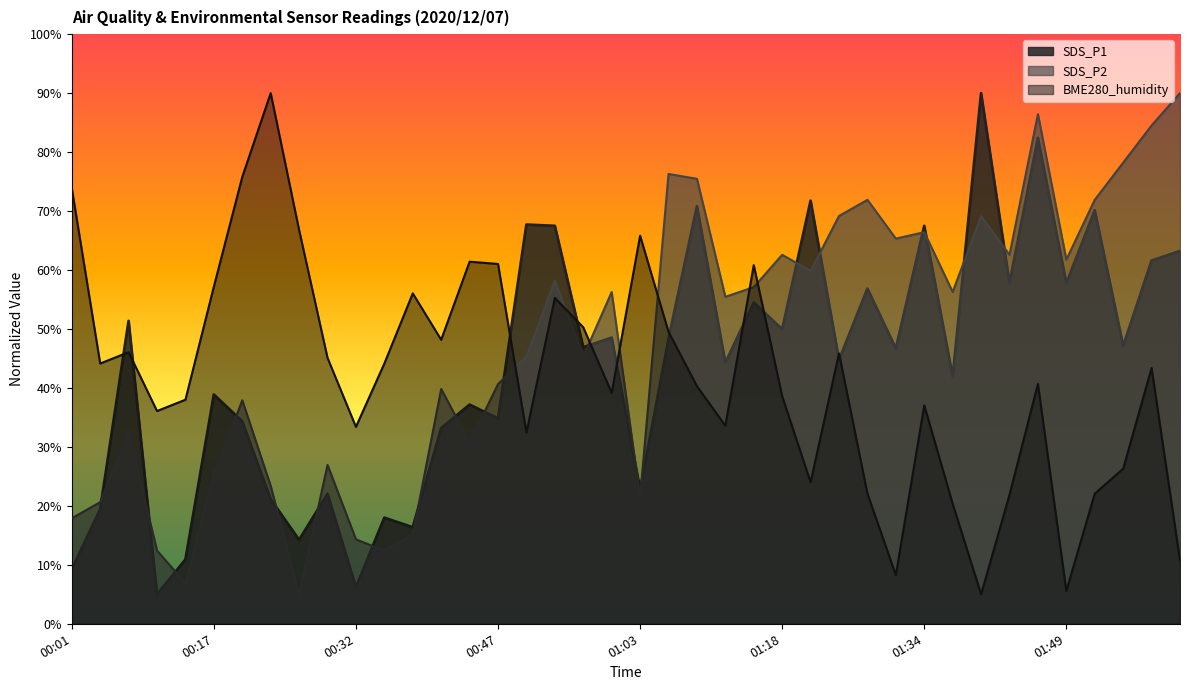

What is the label of the 31st point from the right?

00:29